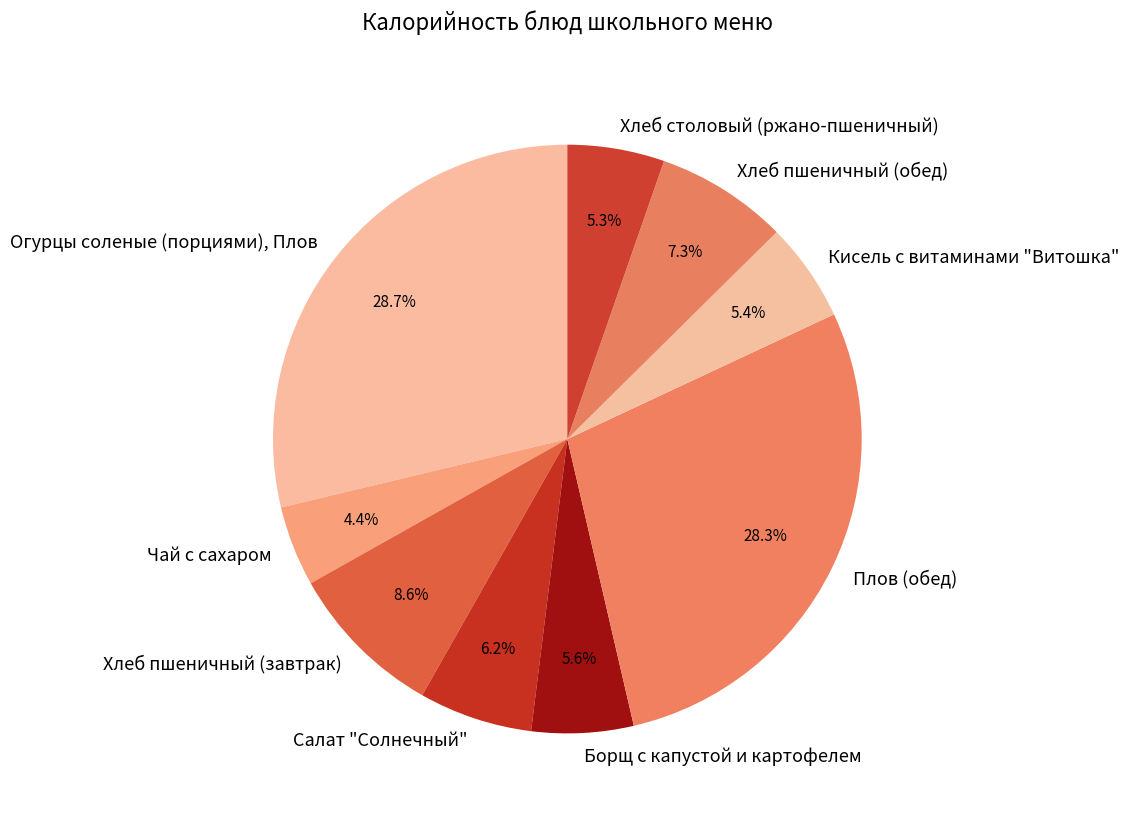

True or false: Салат "Солнечный" accounts for 1% of the total.

False